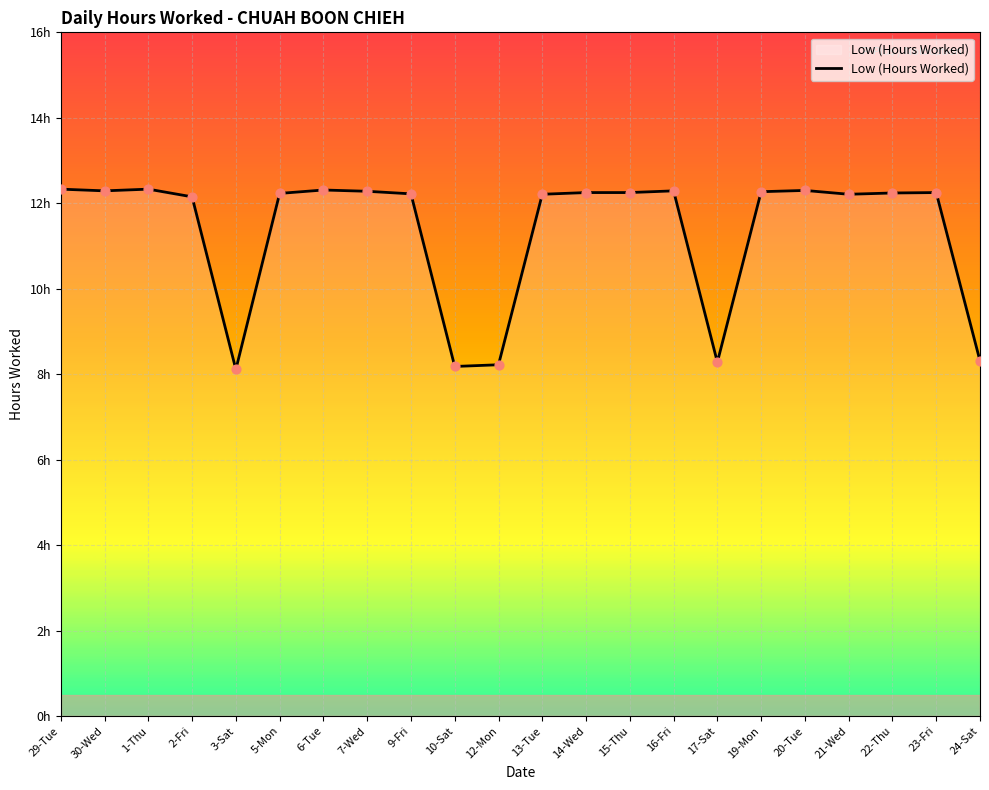

Between 29-Tue and 13-Tue, which is larger?

29-Tue